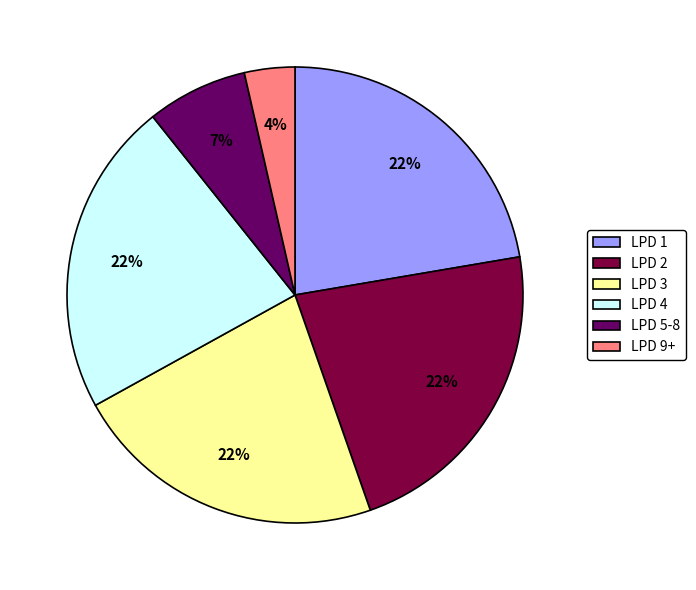

Do LPD 5-8 and LPD 2 together represent more than half of the pie?

No